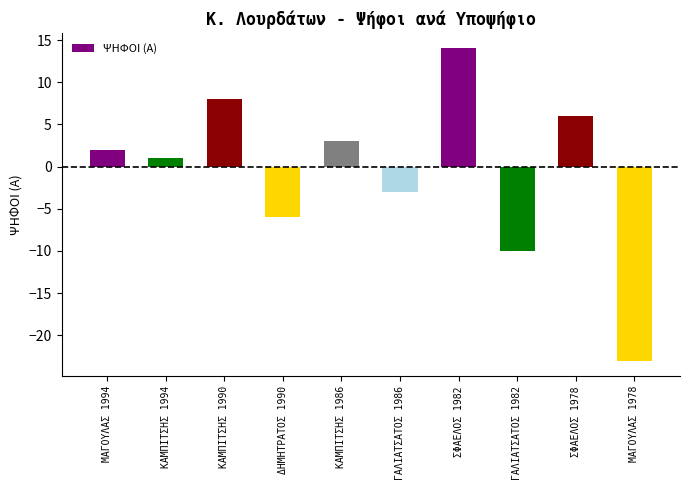

Rank the categories by value from lowest to highest.

ΜΑΓΟΥΛΑΣ 1978, ΓΑΛΙΑΤΣΑΤΟΣ 1982, ΔΗΜΗΤΡΑΤΟΣ 1990, ΓΑΛΙΑΤΣΑΤΟΣ 1986, ΚΑΜΠΙΤΣΗΣ 1994, ΜΑΓΟΥΛΑΣ 1994, ΚΑΜΠΙΤΣΗΣ 1986, ΣΦΑΕΛΟΣ 1978, ΚΑΜΠΙΤΣΗΣ 1990, ΣΦΑΕΛΟΣ 1982